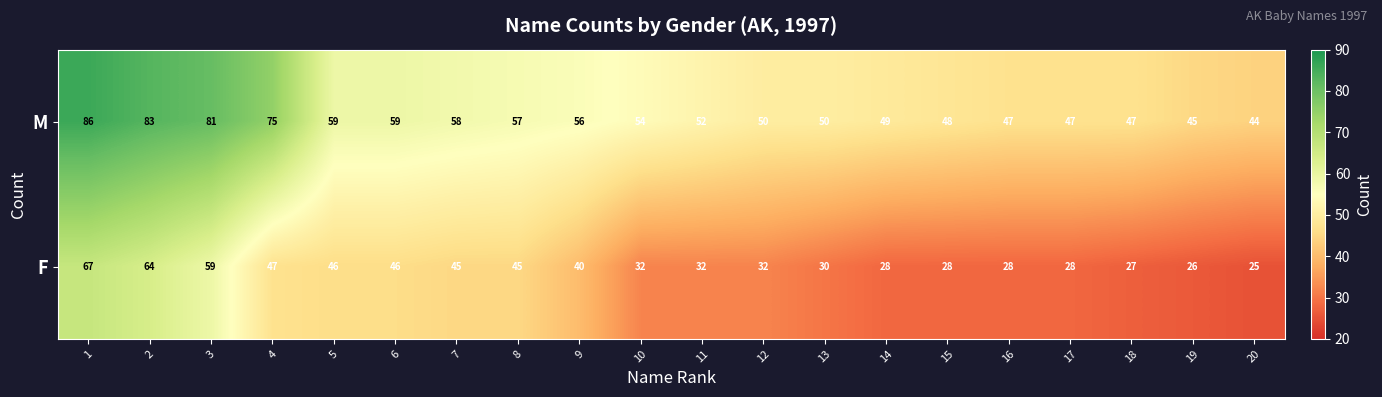

List the series in order of their overall mean, lowest first.

F, M